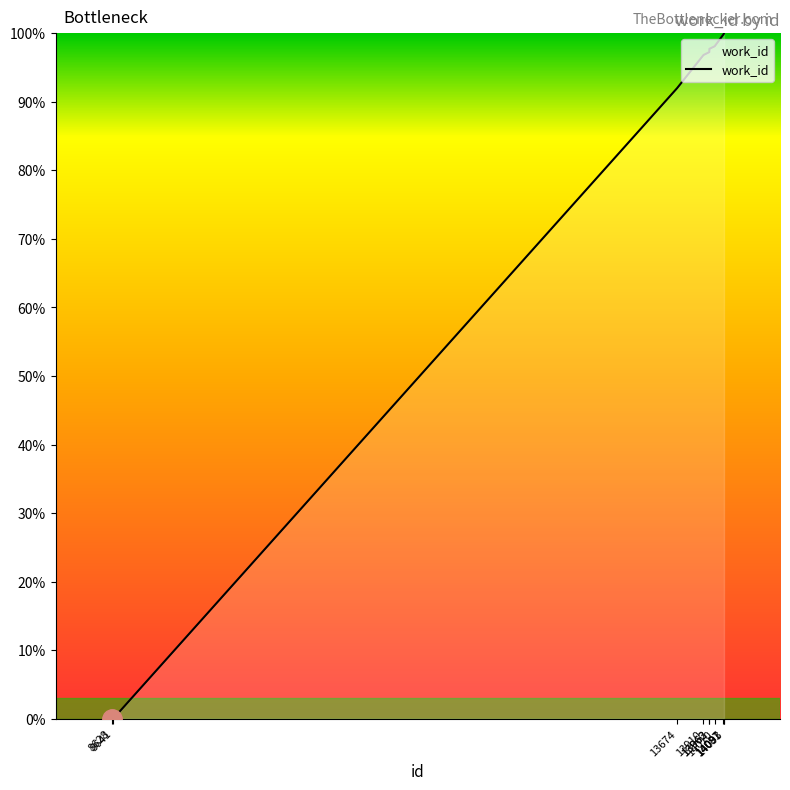

What is the maximum value shown in the chart?

100.0